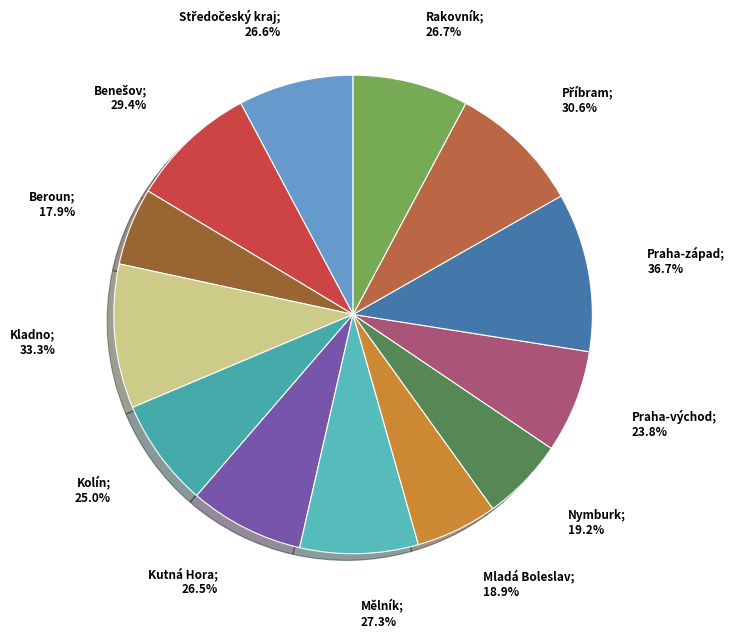

True or false: Kolín accounts for 7% of the total.

True